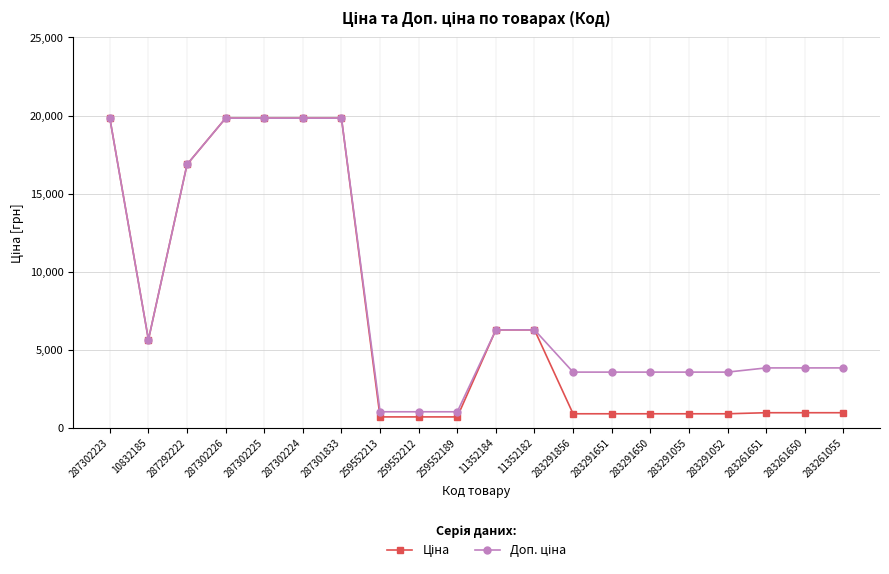

How many lines are shown in the chart?

2